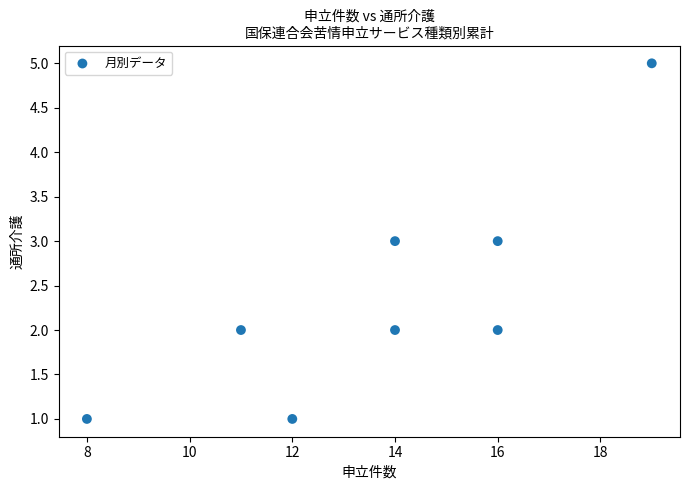

What is the range of X values (max minus min)?

11